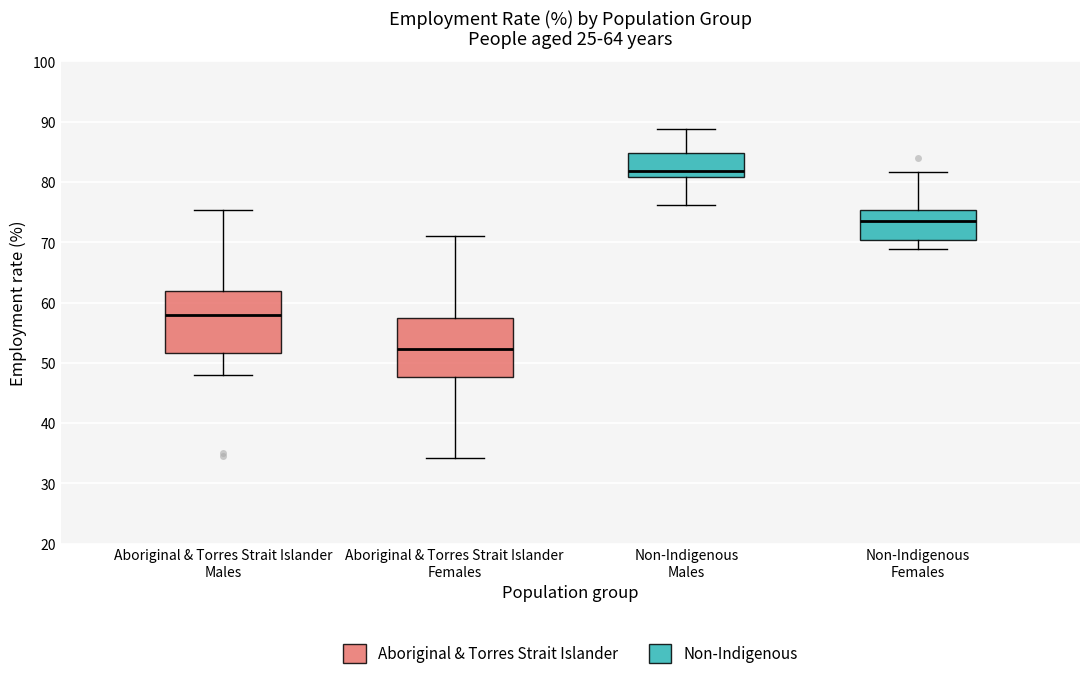

Reading left to right, read every box against the y-axis: the position of its median line, the range the box covers, and the ends of its whiskers. The values are not printed on the chart, so give them approximately, as read against the axis.

Aboriginal & Torres Strait Islander Males: median 58, box 52 to 62, whiskers 48 to 75
Aboriginal & Torres Strait Islander Females: median 52, box 48 to 57, whiskers 34 to 71
Non-Indigenous Males: median 82, box 81 to 85, whiskers 76 to 89
Non-Indigenous Females: median 74, box 70 to 75, whiskers 69 to 82